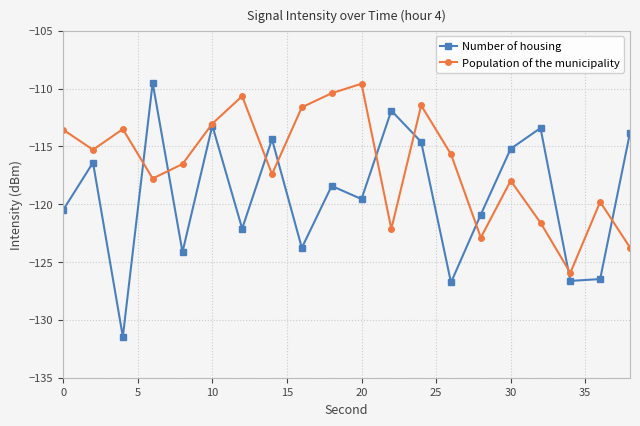

What is the maximum value for Population of the municipality?

-109.6